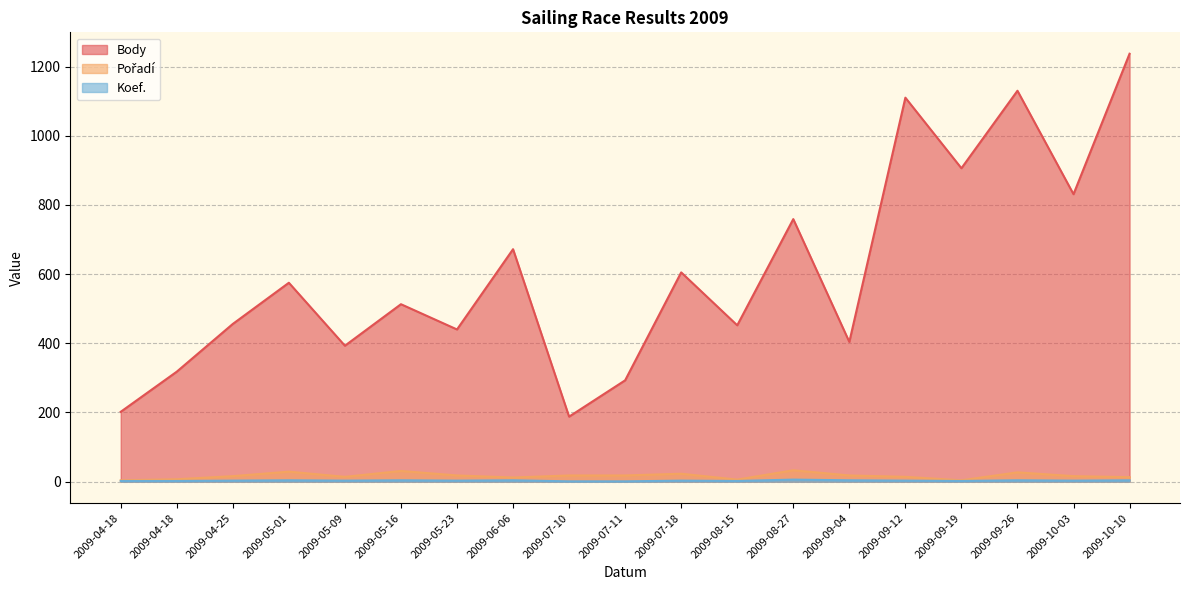

What is the label of the 7th point from the left?

2009-05-23